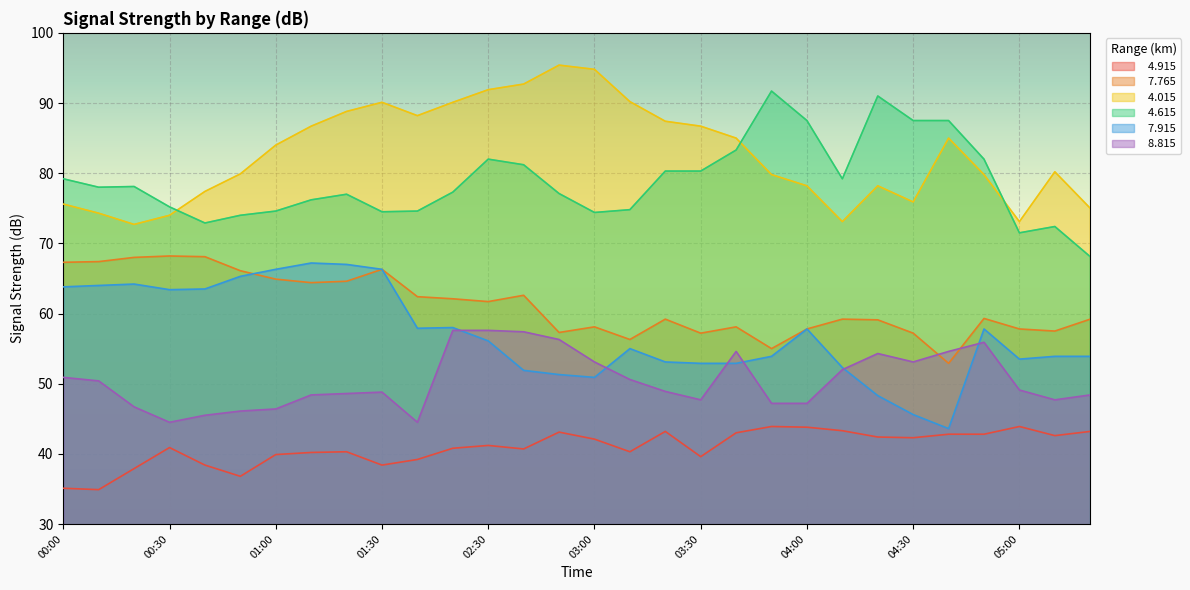

Reading left to right, extract all data points from this chart.

  4.915: 35.1	34.9	37.9	40.9	38.4	36.8	39.9	40.2	40.3	38.4	39.2	40.8	41.2	40.7	43.1	42.1	40.3	43.2	39.6	43.0	43.9	43.8	43.3	42.4	42.3	42.8	42.8	43.9	42.6	43.2
  7.765: 67.3	67.4	68.0	68.2	68.1	66.1	64.9	64.4	64.6	66.3	62.4	62.1	61.7	62.6	57.3	58.1	56.3	59.2	57.2	58.1	55.0	57.8	59.2	59.1	57.2	52.9	59.3	57.8	57.5	59.2
  4.015: 75.6	74.3	72.7	74.0	77.4	79.9	84.0	86.7	88.8	90.1	88.2	90.1	91.9	92.7	95.4	94.8	90.2	87.4	86.7	85.0	79.8	78.2	73.1	78.2	75.9	85.0	79.8	73.1	80.2	75.0
  4.615: 79.2	78.0	78.1	75.2	72.9	74.0	74.6	76.2	77.0	74.5	74.6	77.3	82.0	81.2	77.1	74.4	74.8	80.3	80.3	83.3	91.7	87.5	79.2	91.0	87.5	87.5	82.0	71.5	72.4	68.1
  7.915: 63.8	64.0	64.2	63.4	63.5	65.3	66.3	67.2	67.0	66.3	57.9	58.0	56.1	51.9	51.3	50.9	55.0	53.1	52.9	52.9	53.9	57.8	52.3	48.3	45.6	43.6	57.8	53.5	53.9	53.9
  8.815: 50.9	50.4	46.7	44.5	45.5	46.1	46.4	48.4	48.6	48.8	44.5	57.6	57.6	57.4	56.3	53.1	50.6	48.9	47.7	54.6	47.2	47.2	52.0	54.3	53.1	54.6	55.9	49.1	47.7	48.4